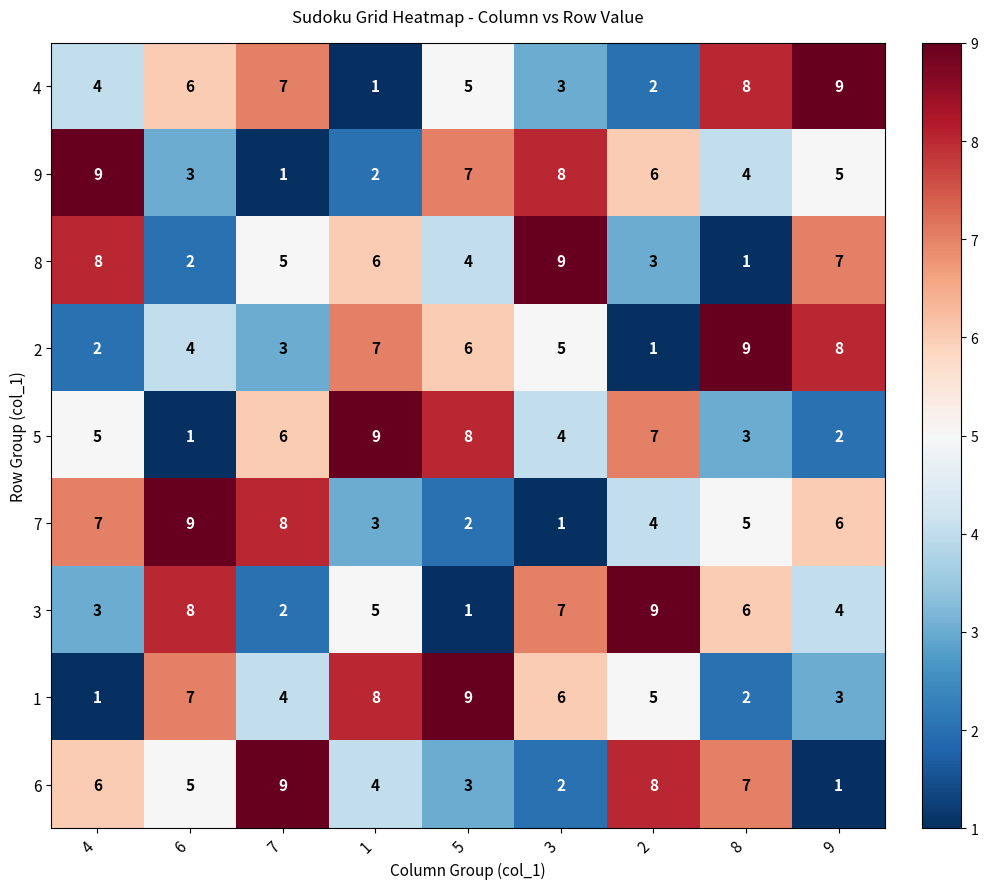

The value of 9 at 9 is 7. True or false?

False